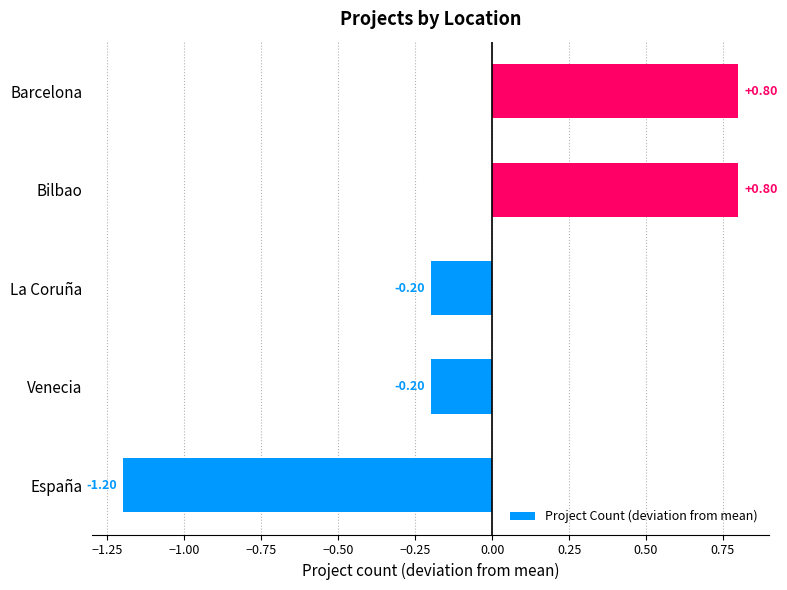

What is the difference between the second highest and second lowest values?

1.0